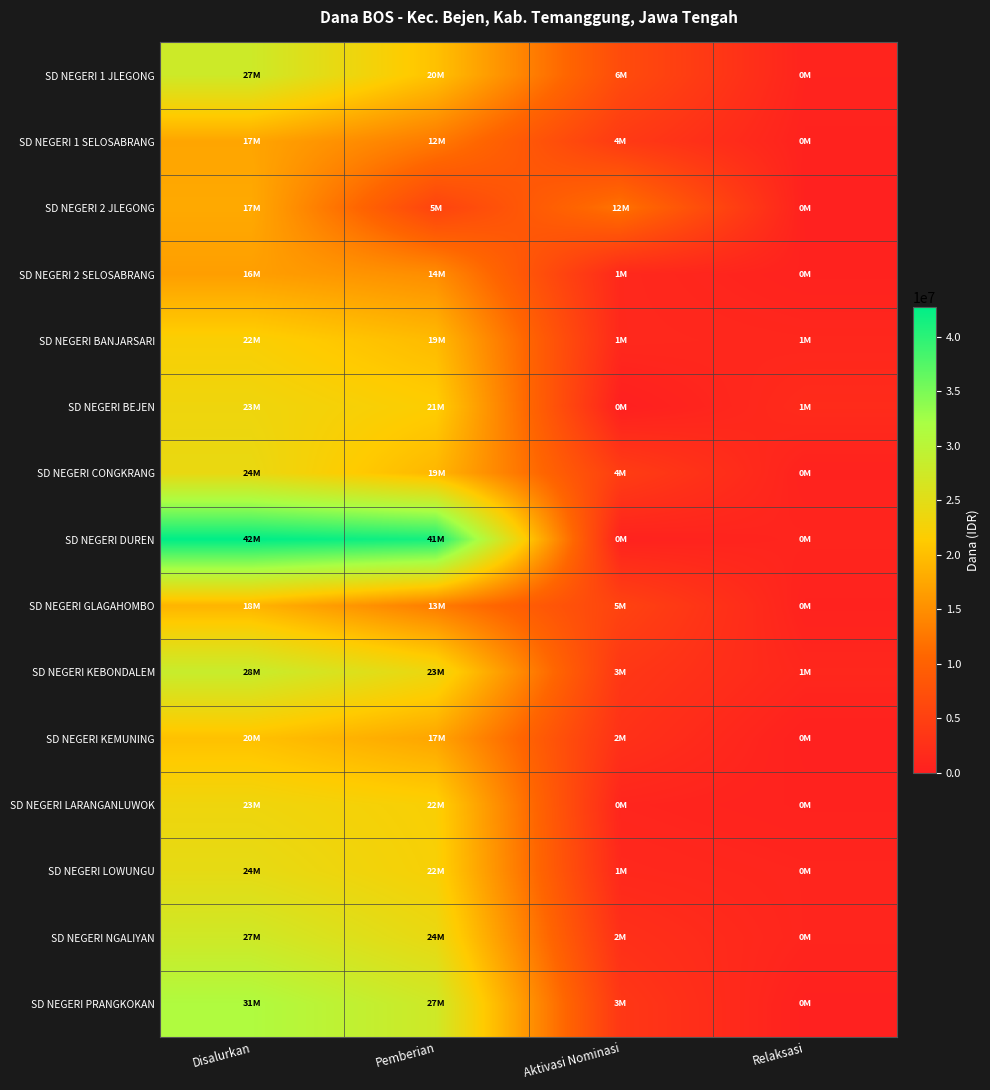

Rank the series at Disalurkan from lowest to highest value.

SD NEGERI 2 SELOSABRANG, SD NEGERI 1 SELOSABRANG, SD NEGERI 2 JLEGONG, SD NEGERI GLAGAHOMBO, SD NEGERI KEMUNING, SD NEGERI BANJARSARI, SD NEGERI BEJEN, SD NEGERI LARANGANLUWOK, SD NEGERI CONGKRANG, SD NEGERI LOWUNGU, SD NEGERI NGALIYAN, SD NEGERI 1 JLEGONG, SD NEGERI KEBONDALEM, SD NEGERI PRANGKOKAN, SD NEGERI DUREN